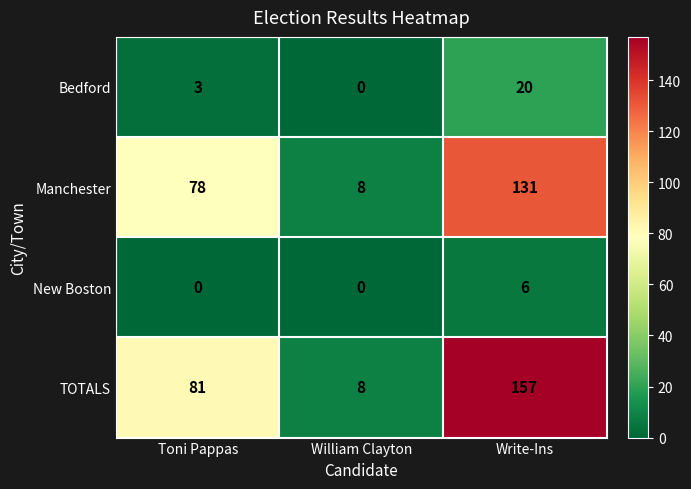

Count the number of data series in this chart.

4